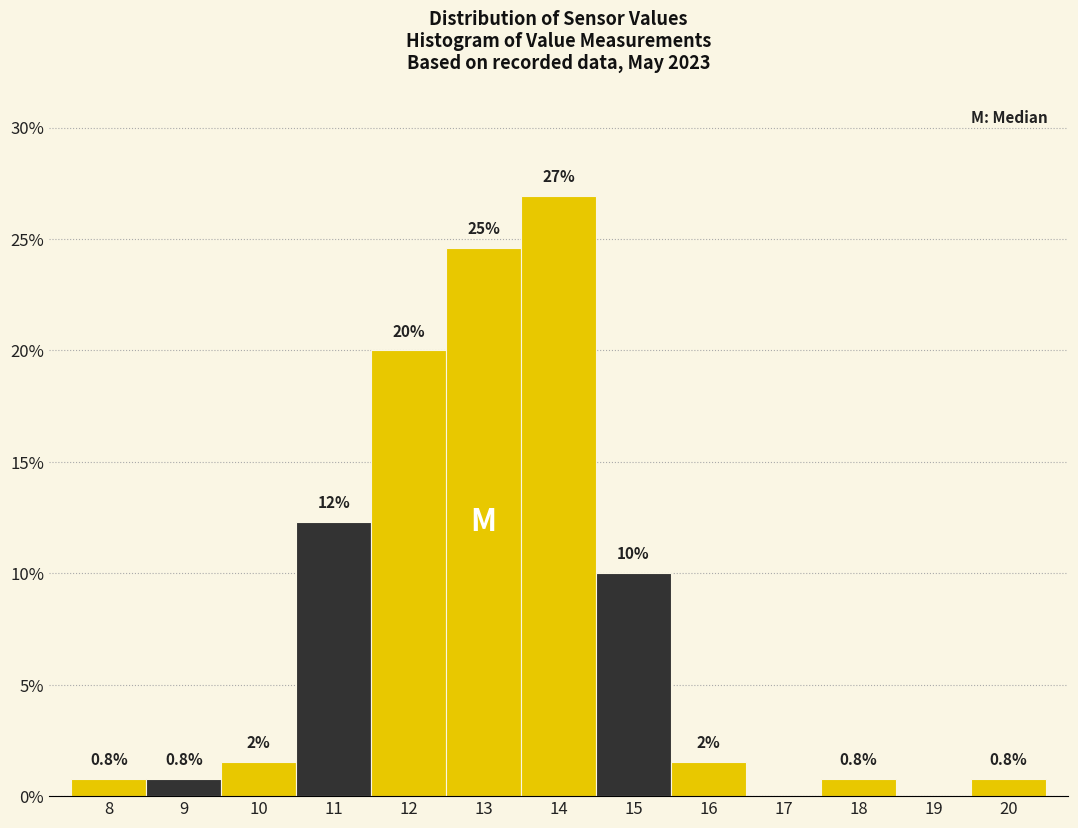

Between 19 and 15, which is larger?

15